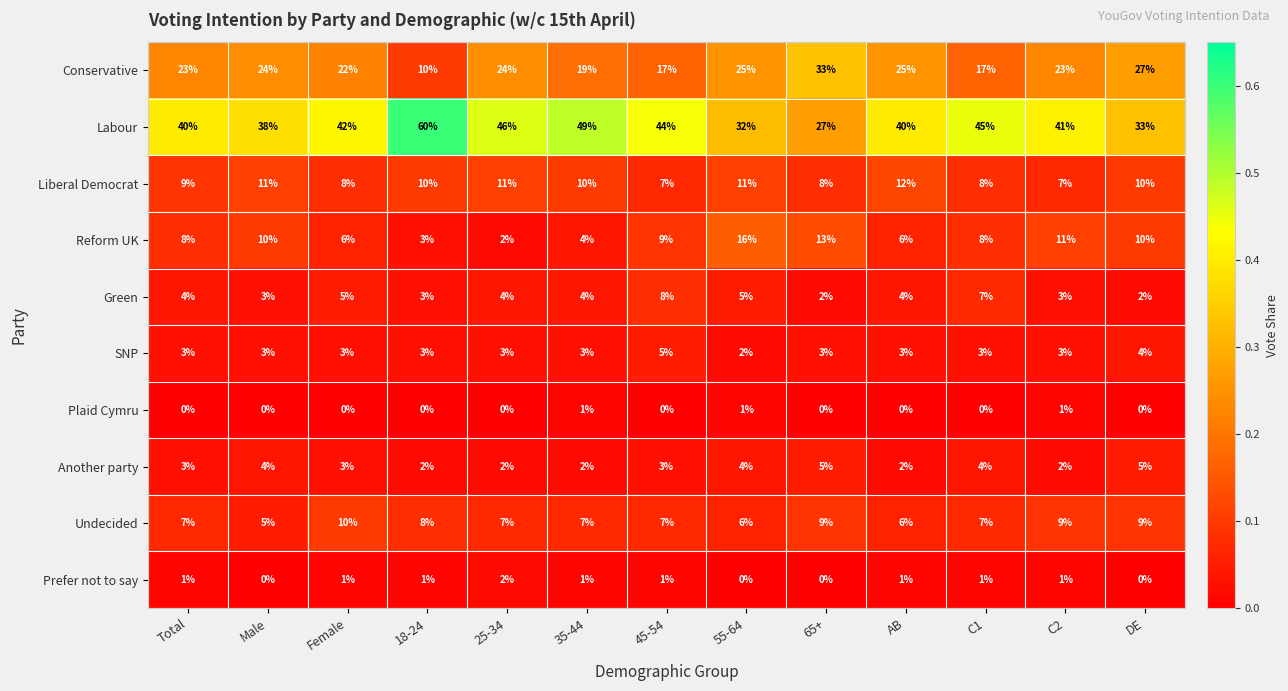

What is the total value across all series at DE?

100